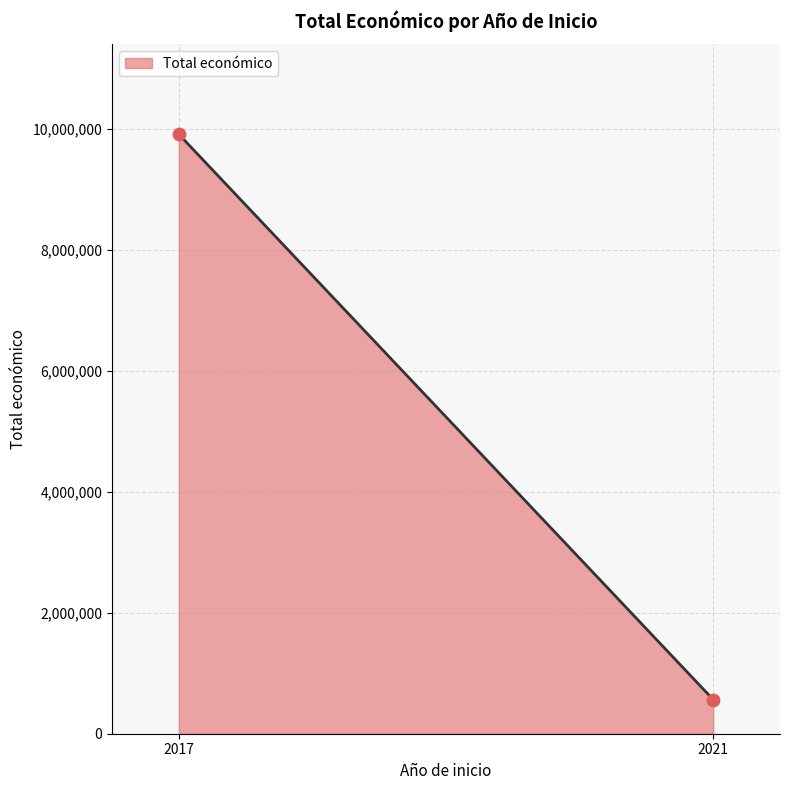

What is the difference between the maximum and minimum values?

9351385.0